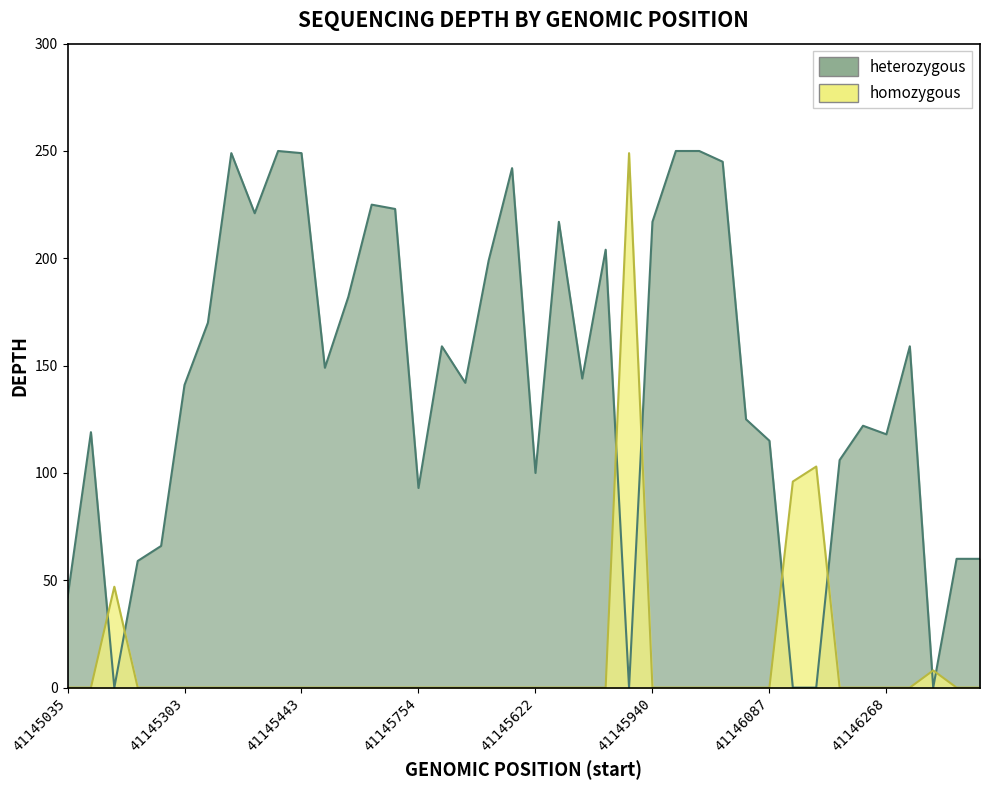

How many interior local peaks does the homozygous series have?

4